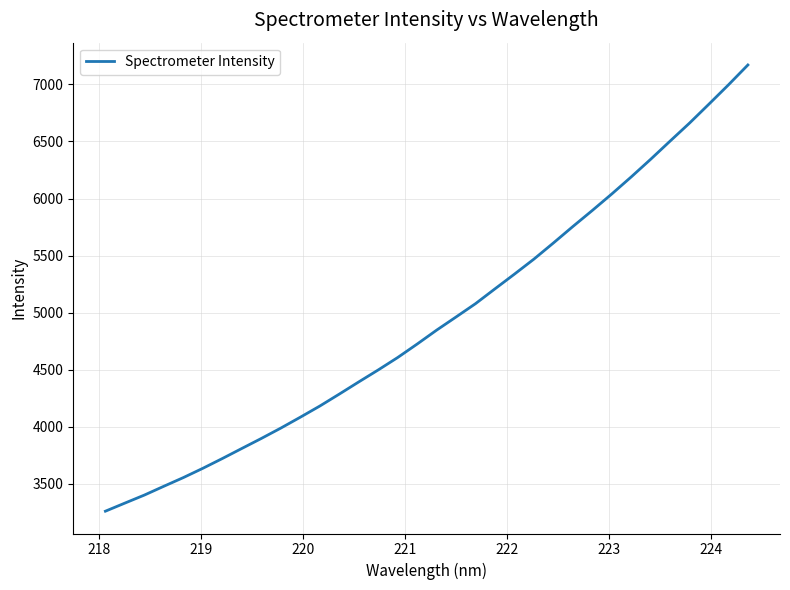

What is the maximum value shown in the chart?

7169.9